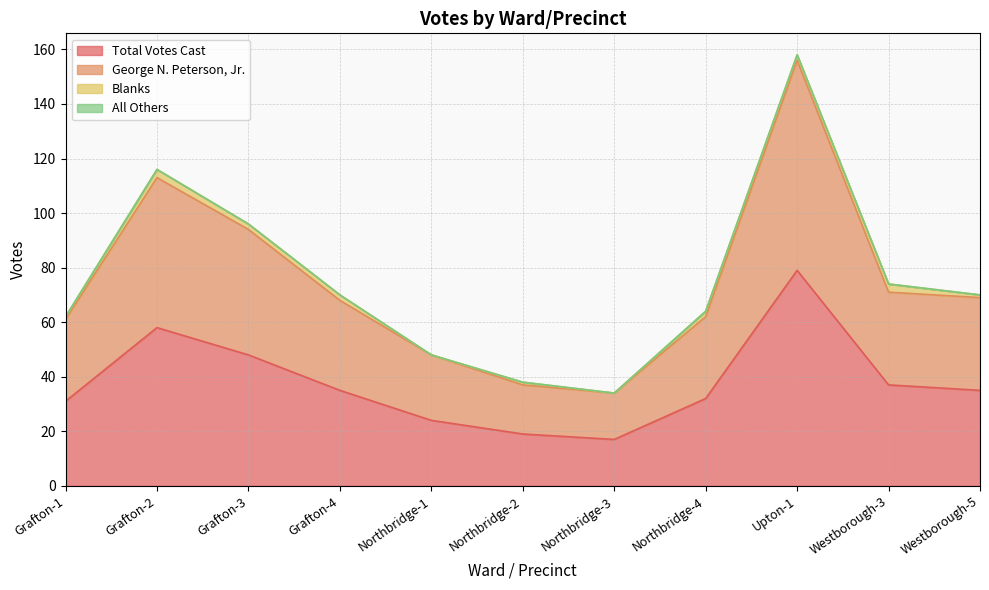

True or false: George N. Peterson, Jr. and Total Votes Cast cross at least once.

False